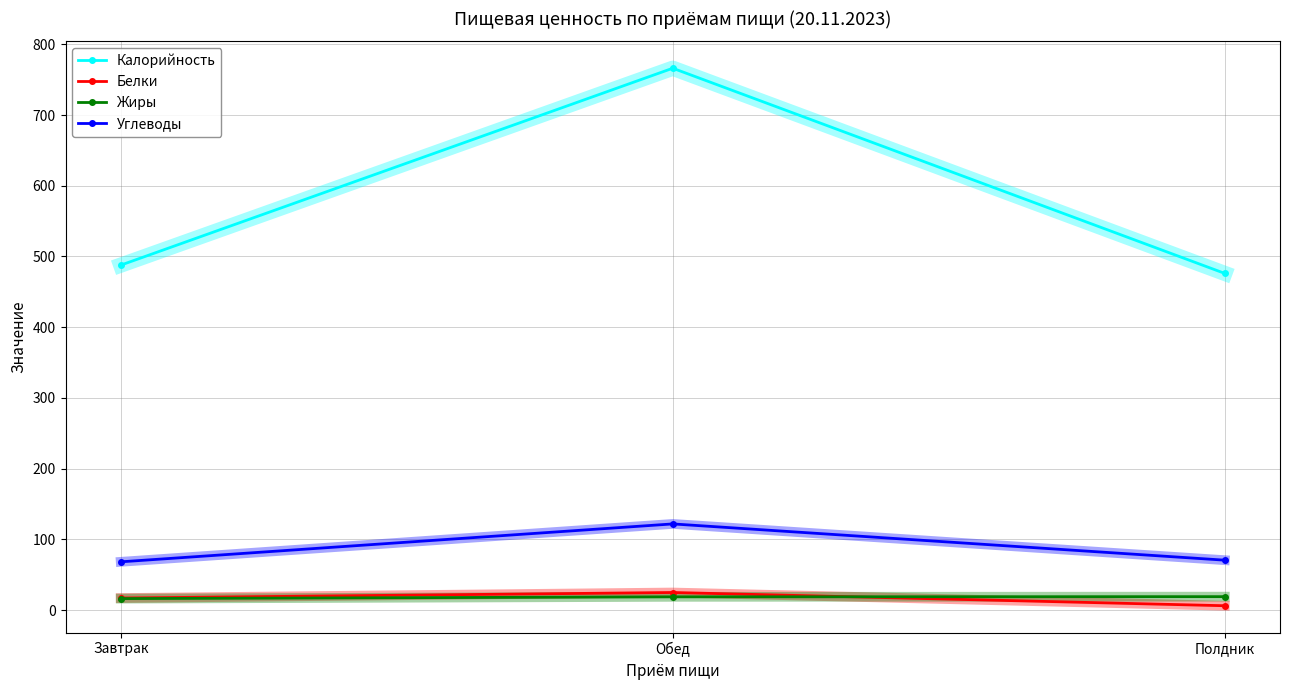

What is the minimum value for Жиры?

16.2